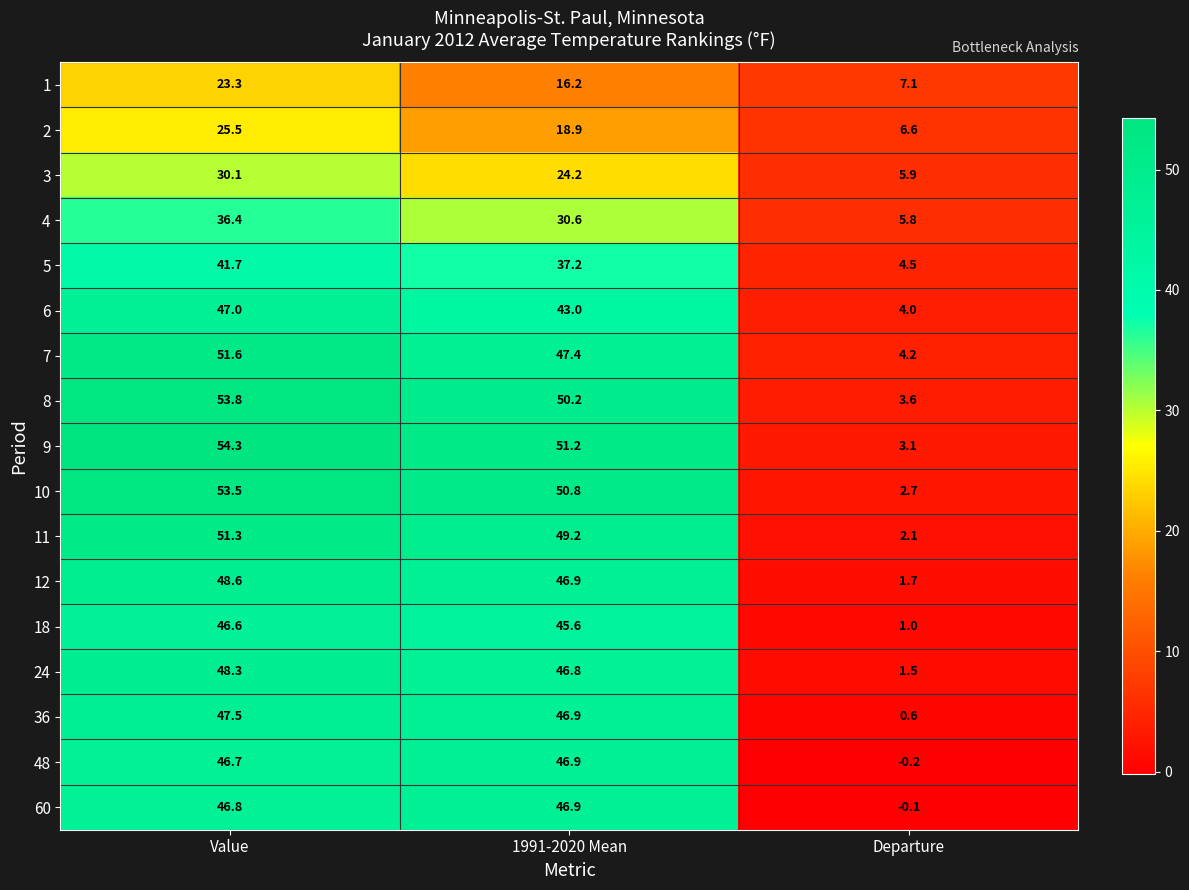

What is the maximum value shown in the chart?

54.3